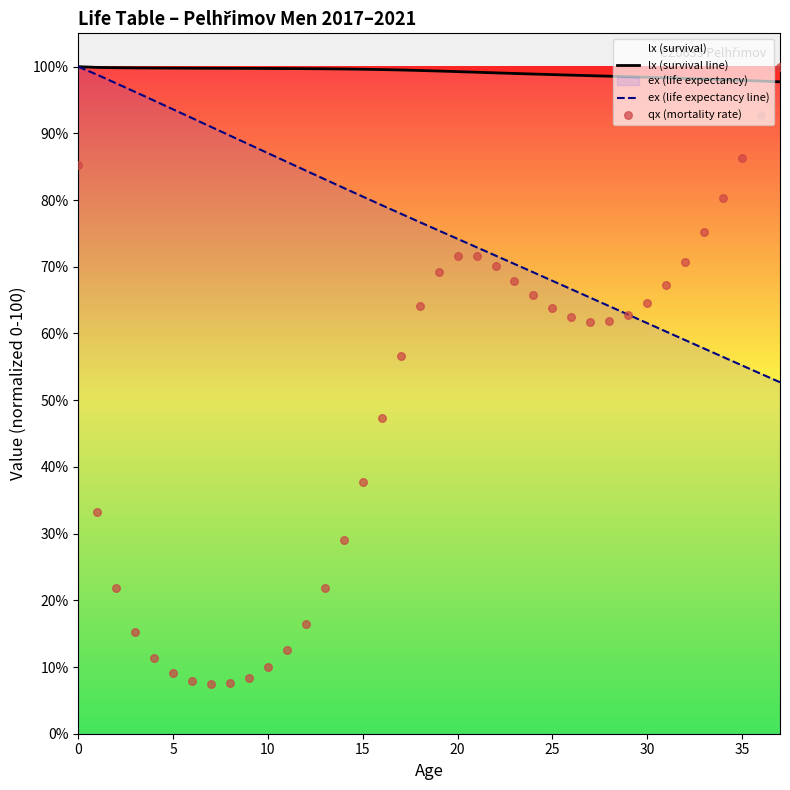

What is the minimum value for lx (survival line)?

97.7